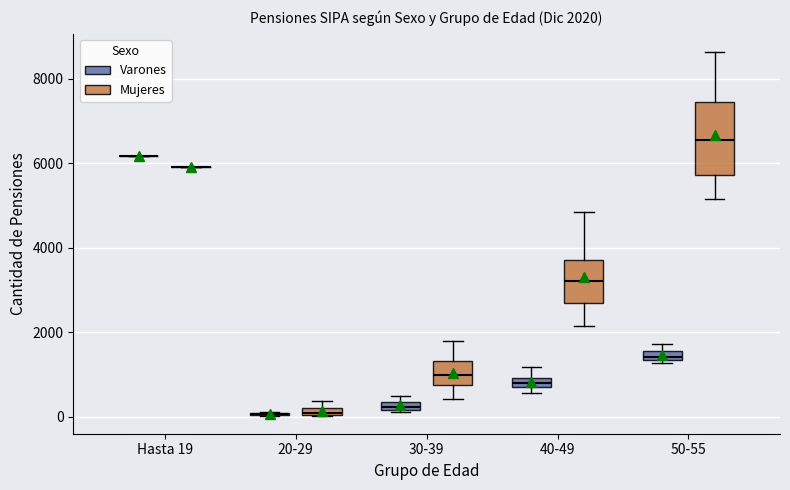

Which box is the tallest, from its lower edge to its upper edge?

50-55 (Mujeres)